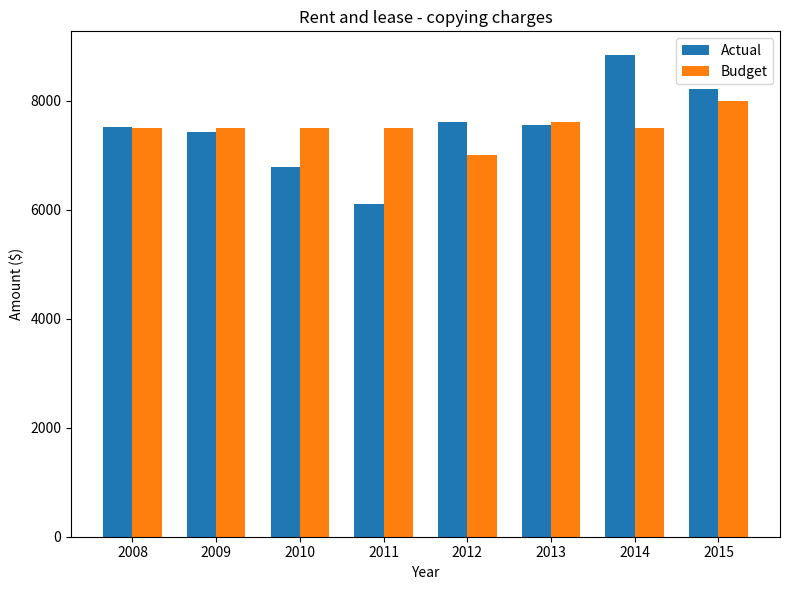

Are the bars horizontal?

No